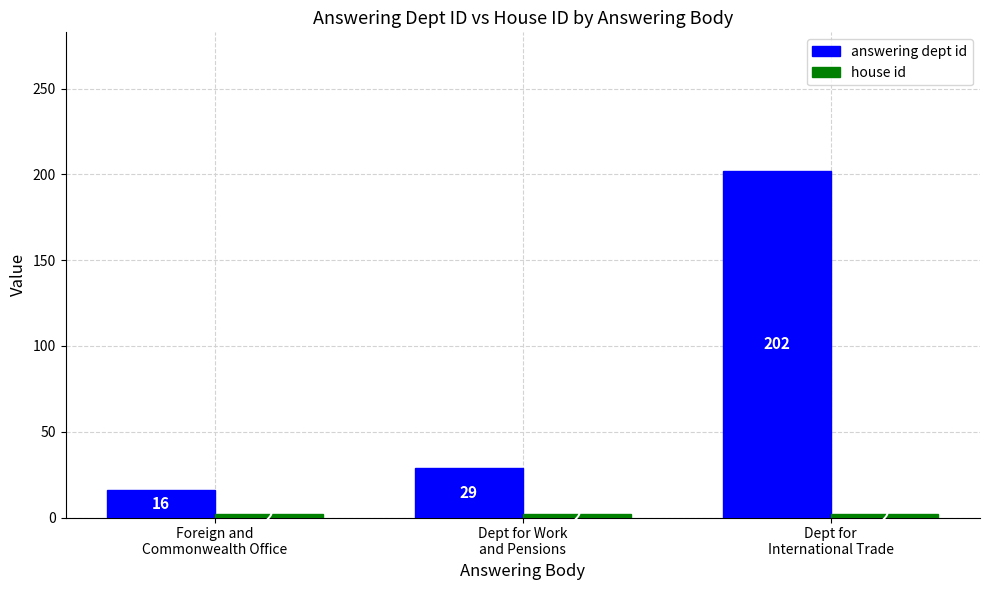

What is the difference between the maximum and minimum values in the answering dept id series?

186